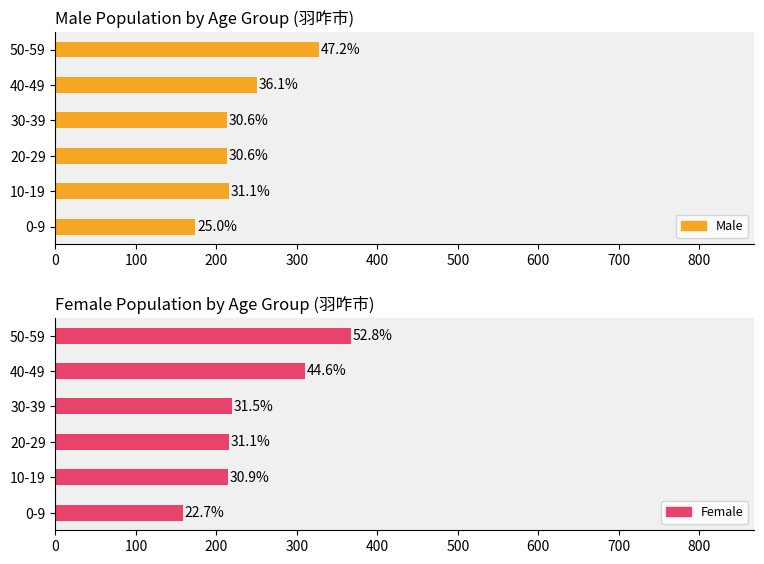

Which series changed the most between 40-49 and 50-59?

Male